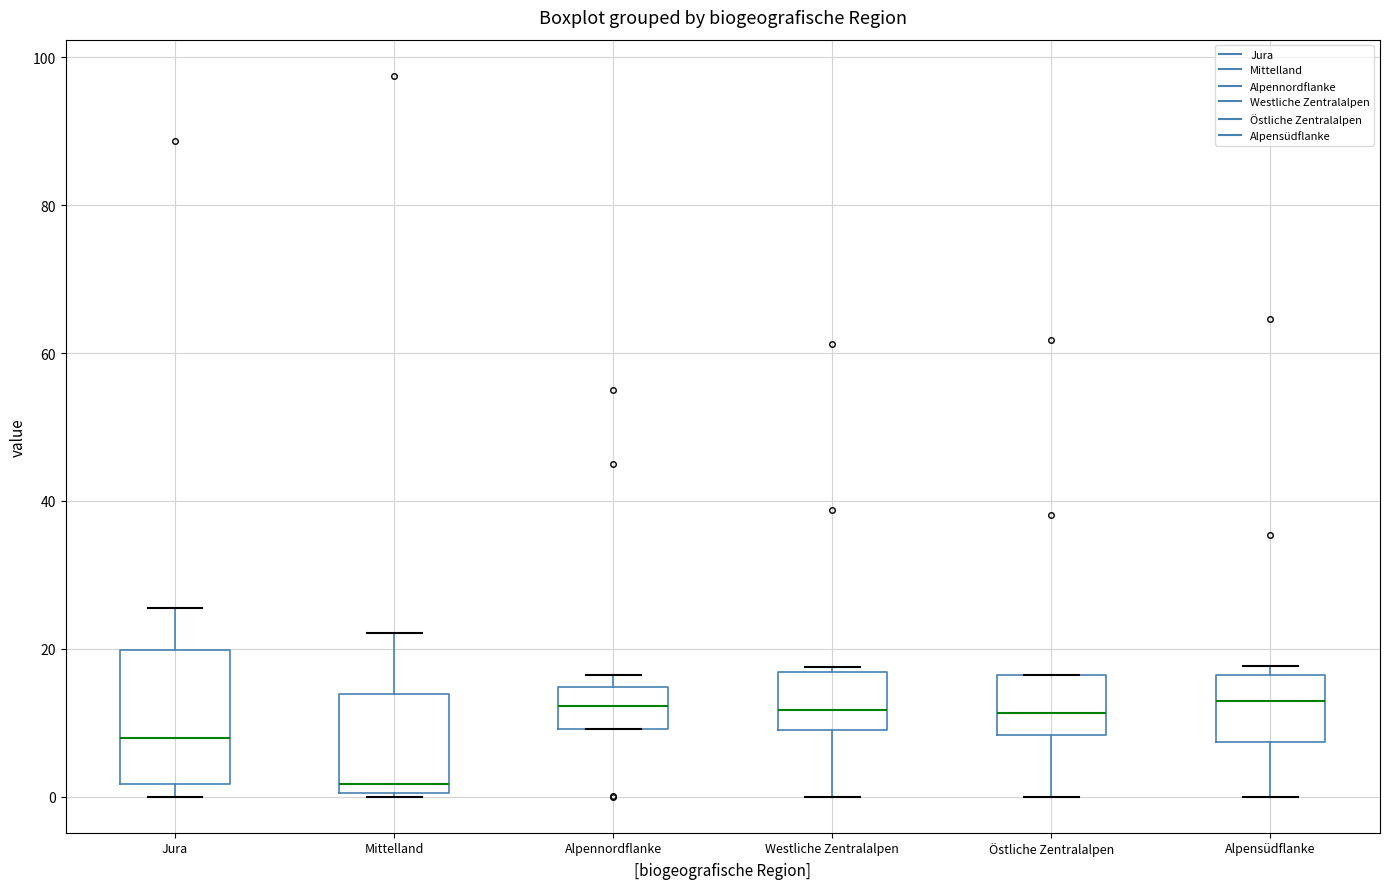

Which box has the lowest median line?

Mittelland